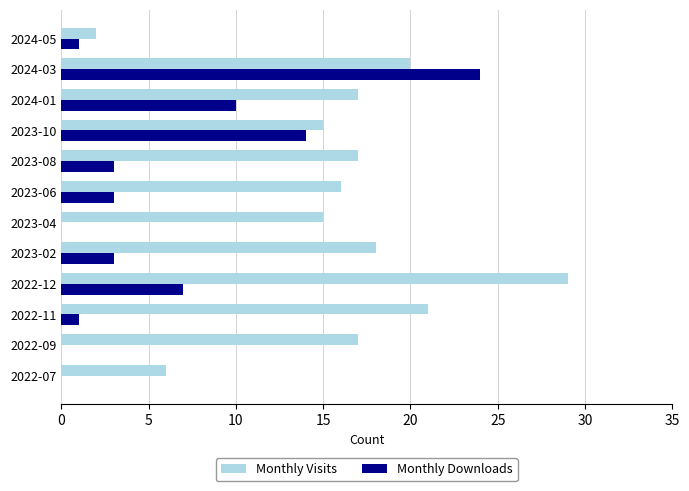

What is the maximum value for Monthly Downloads?

24